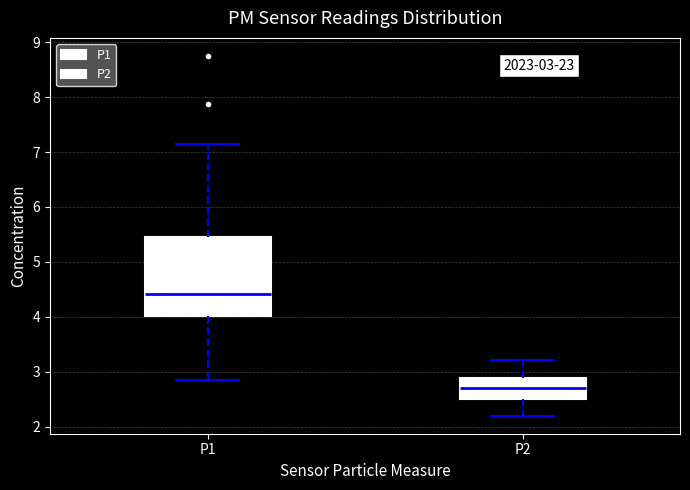

Which box is the tallest, from its lower edge to its upper edge?

P1